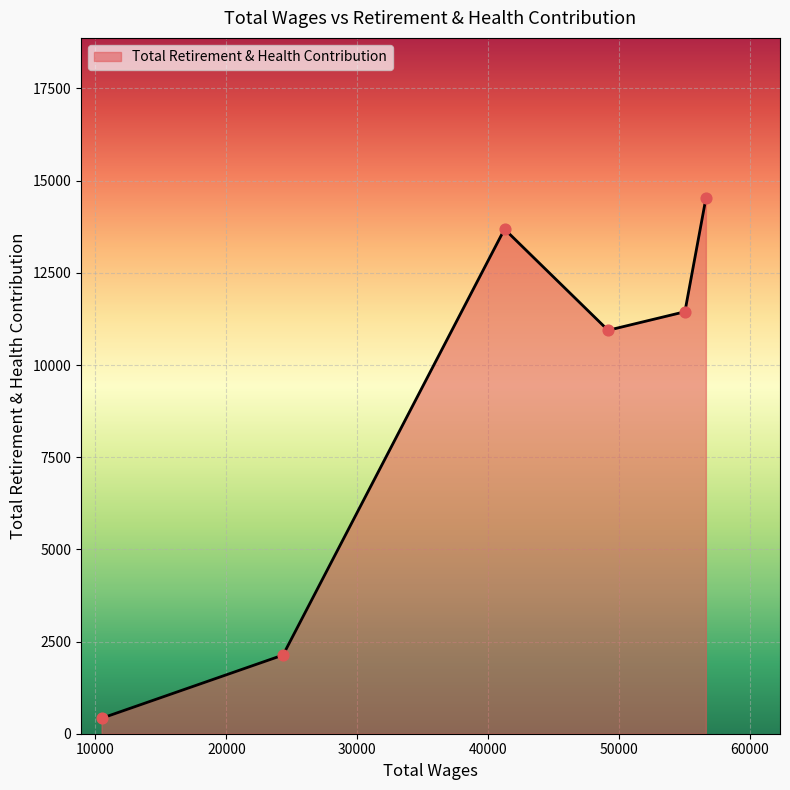

How many interior local peaks (higher than both neighbors) does the data have?

1